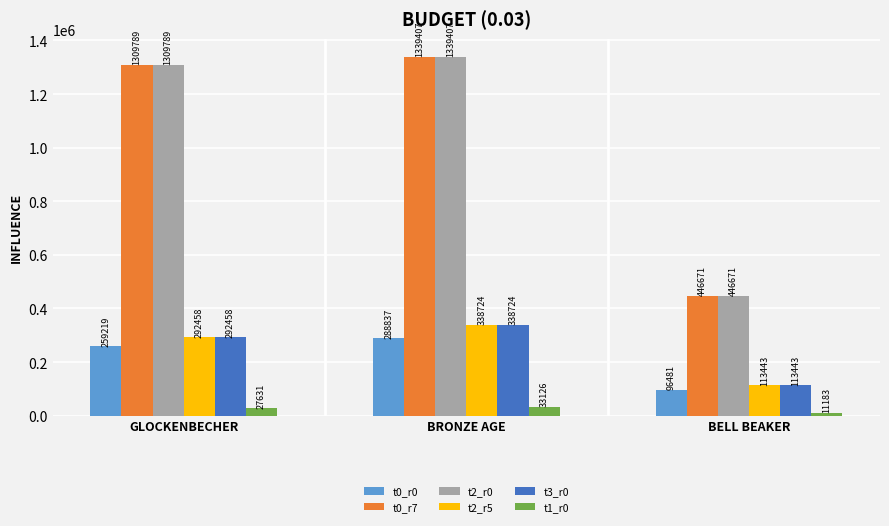

What is the difference between the t0_r7 values at GLOCKENBECHER and BRONZE AGE?

29618